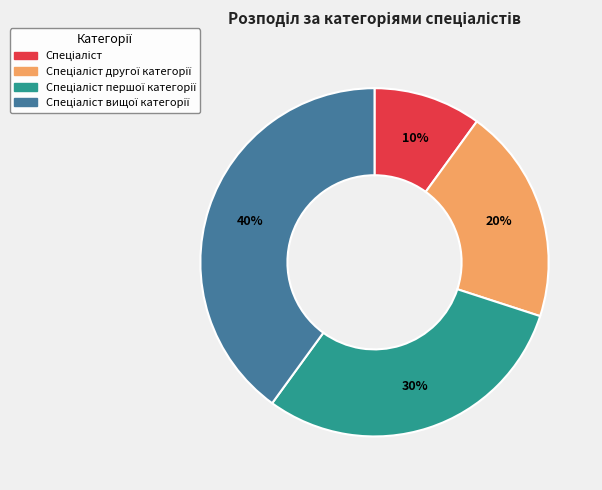

Is there any slice that represents more than half of the pie?

No